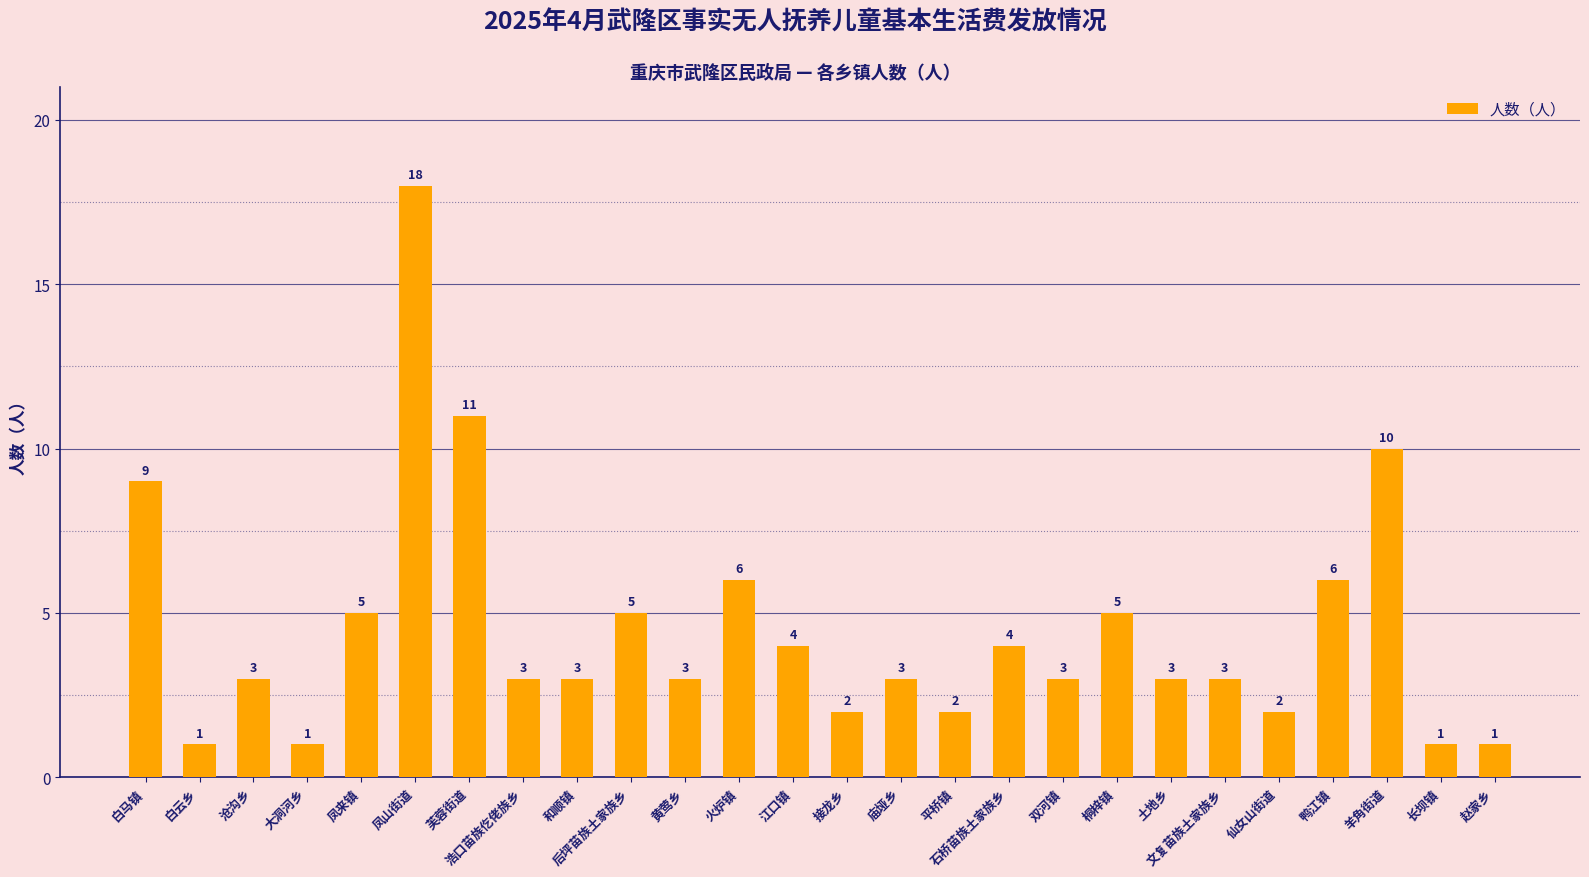

Are the bars grouped side by side (vs. stacked)?

No